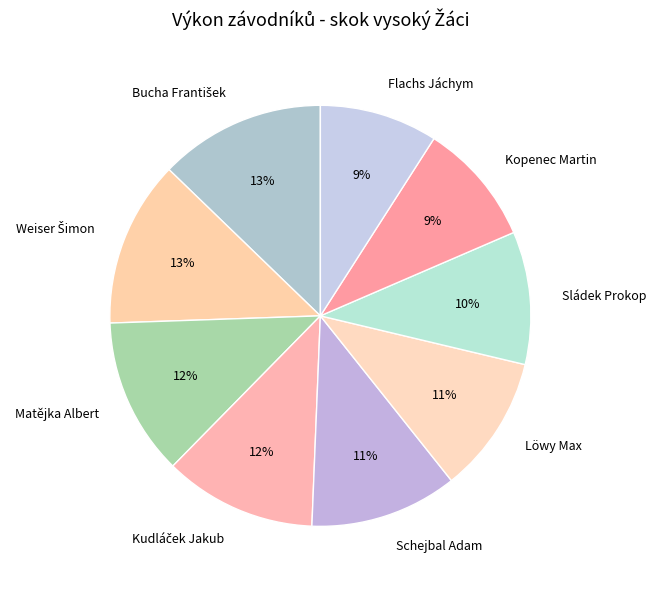

To the nearest percent, what is the combined percentage of Matějka Albert and Sládek Prokop?

22%